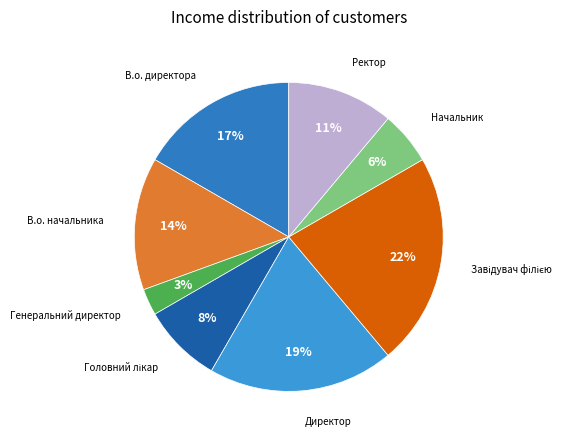

Rank the categories by value from lowest to highest.

Генеральний директор, Начальник, Головний лікар, Ректор, В.о. начальника, В.о. директора, Директор, Завідувач філією